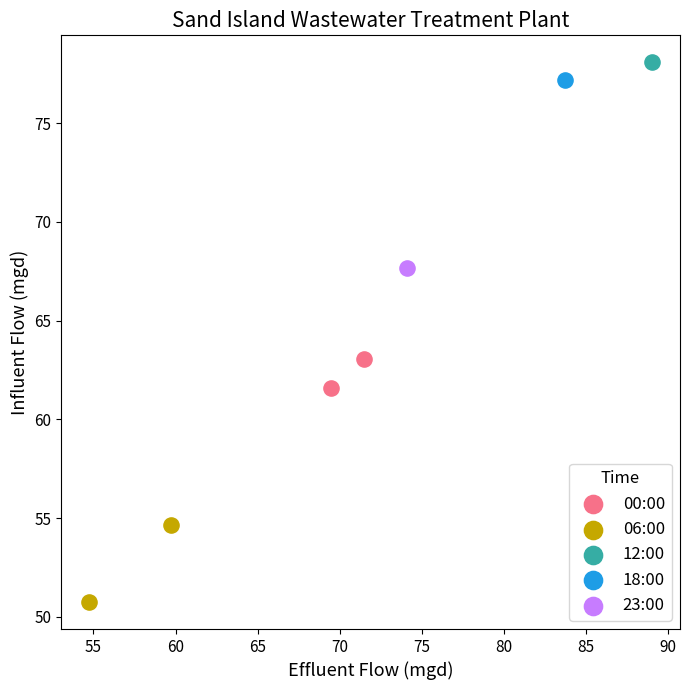

Which series reaches the maximum Y coordinate?

12:00